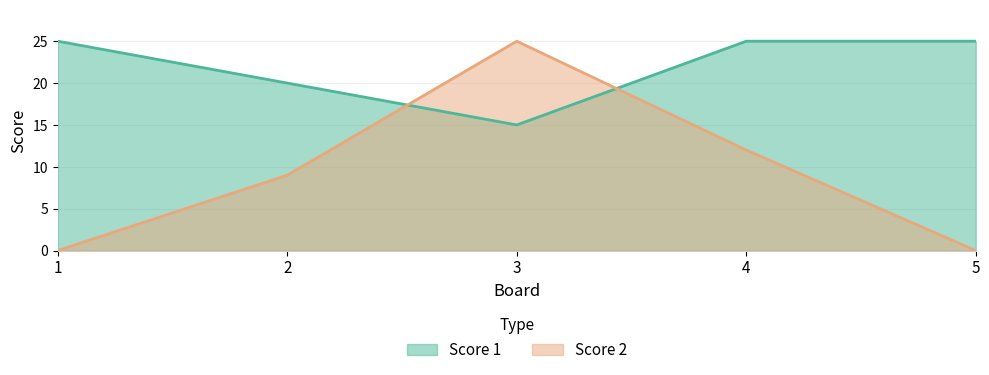

What is the difference between the maximum and minimum values in the Score 2 series?

25